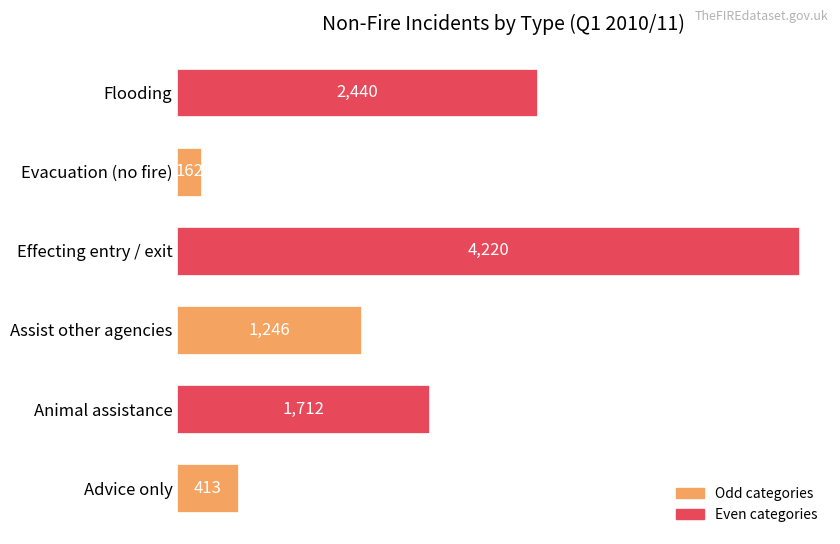

The chart shows a value of 1246 at Assist other agencies. True or false?

True